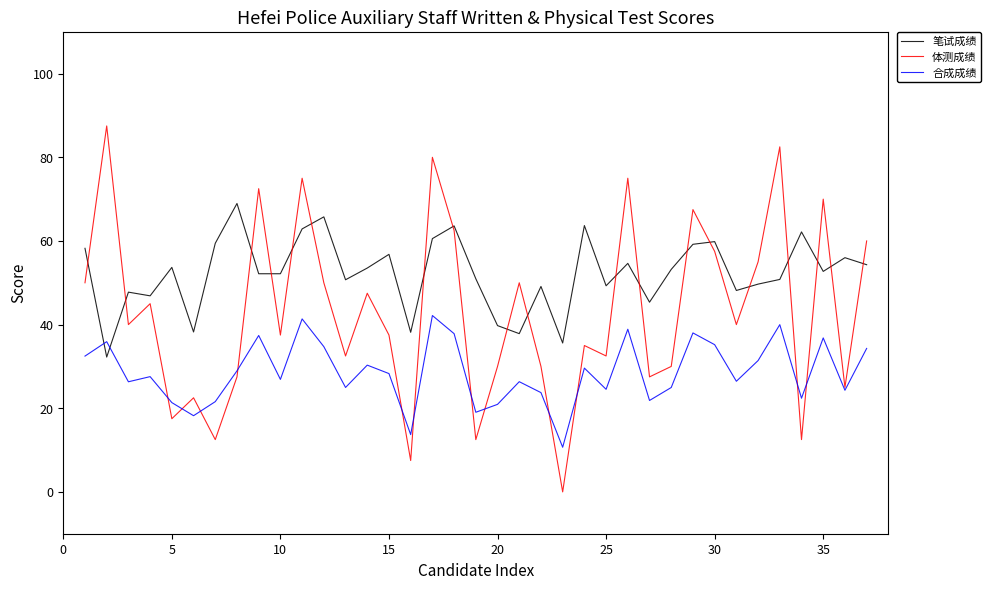

After their last crossing, which series has the higher values: 笔试成绩 or 合成成绩?

笔试成绩